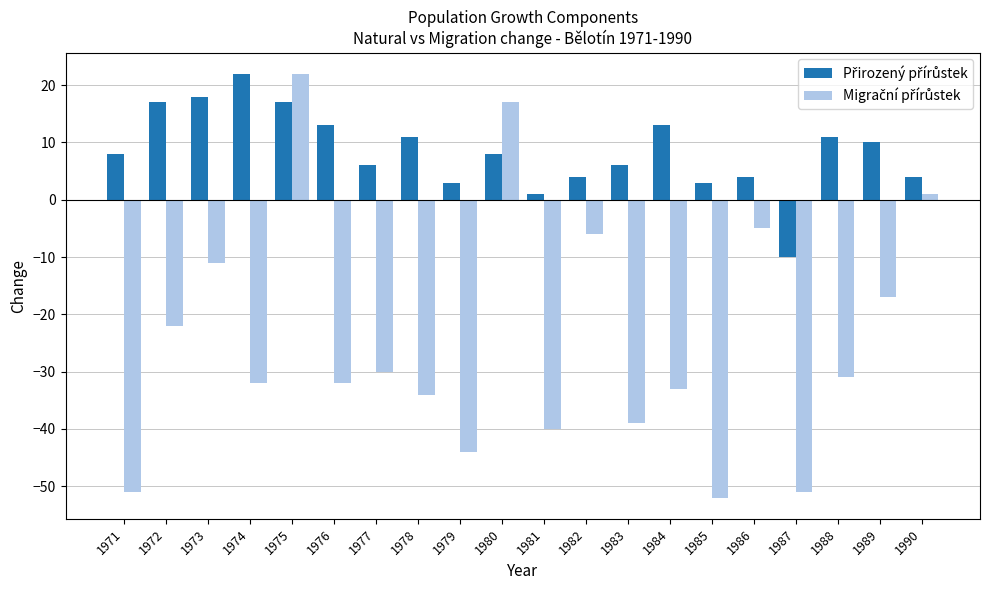

Does the chart contain stacked bars?

No